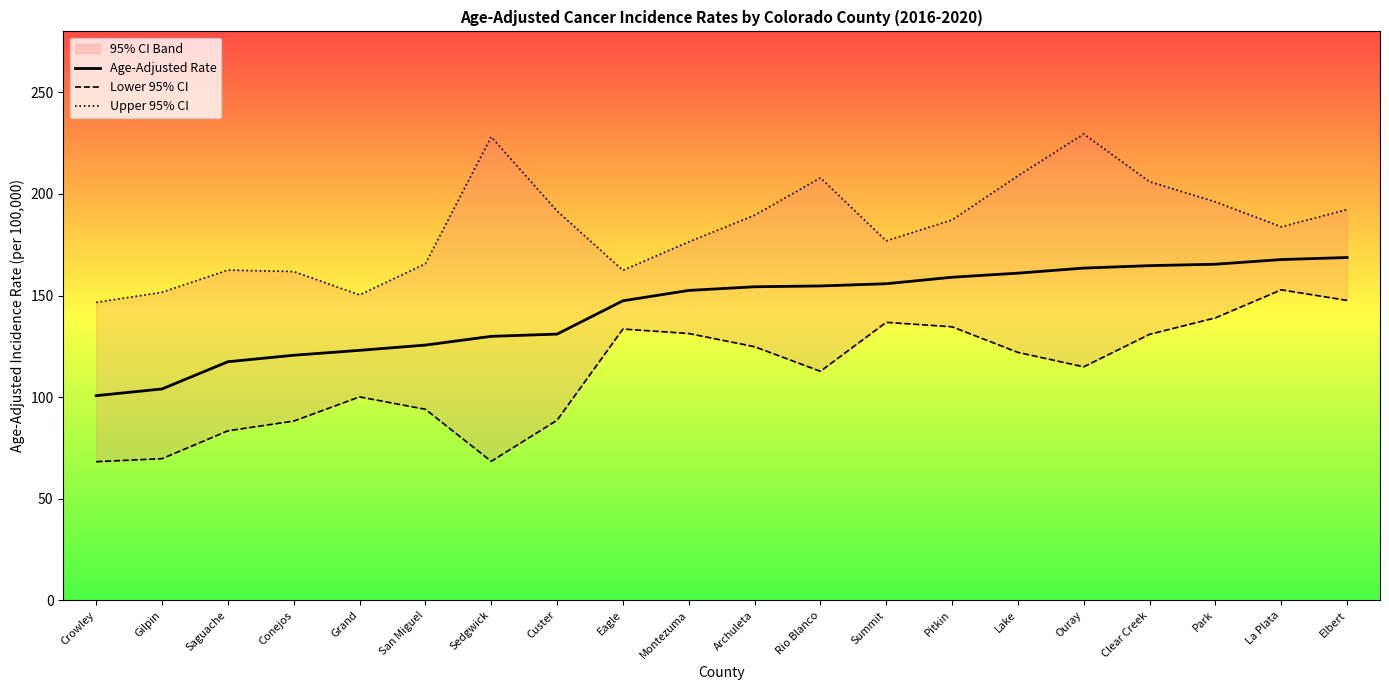

Reading right to left, what are all the values shown in this chart?

Age-Adjusted Rate: Elbert=168.7	La Plata=167.7	Park=165.4	Clear Creek=164.7	Ouray=163.5	Lake=161.0	Pitkin=159.0	Summit=155.8	Rio Blanco=154.7	Archuleta=154.3	Montezuma=152.5	Eagle=147.4	Custer=131.0	Sedgwick=129.9	San Miguel=125.6	Grand=123.0	Conejos=120.6	Saguache=117.4	Gilpin=104.0	Crowley=100.7
Lower 95% CI: Elbert=147.6	La Plata=152.8	Park=139.0	Clear Creek=130.9	Ouray=114.9	Lake=122.0	Pitkin=134.6	Summit=136.8	Rio Blanco=112.7	Archuleta=124.8	Montezuma=131.3	Eagle=133.5	Custer=88.6	Sedgwick=68.4	San Miguel=94.0	Grand=100.1	Conejos=88.2	Saguache=83.4	Gilpin=69.7	Crowley=68.2
Upper 95% CI: Elbert=192.3	La Plata=183.8	Park=196.1	Clear Creek=206.0	Ouray=229.5	Lake=208.9	Pitkin=187.2	Summit=176.9	Rio Blanco=207.9	Archuleta=189.5	Montezuma=176.4	Eagle=162.4	Custer=191.6	Sedgwick=228.1	San Miguel=165.6	Grand=150.3	Conejos=161.8	Saguache=162.5	Gilpin=151.6	Crowley=146.6